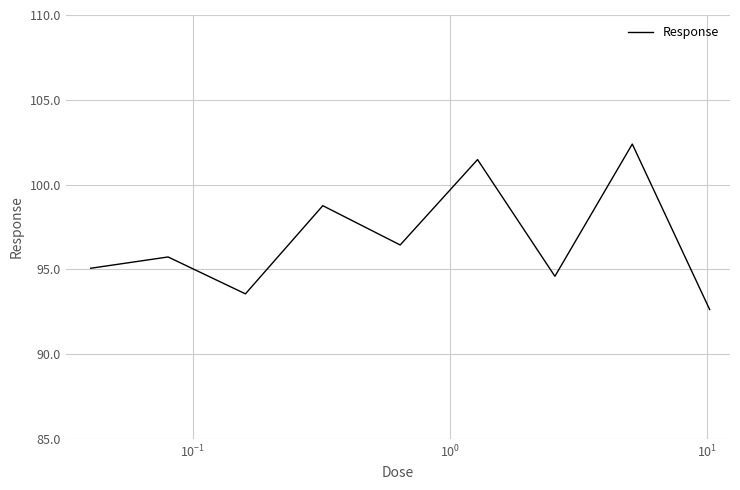

What is the average value?

96.7